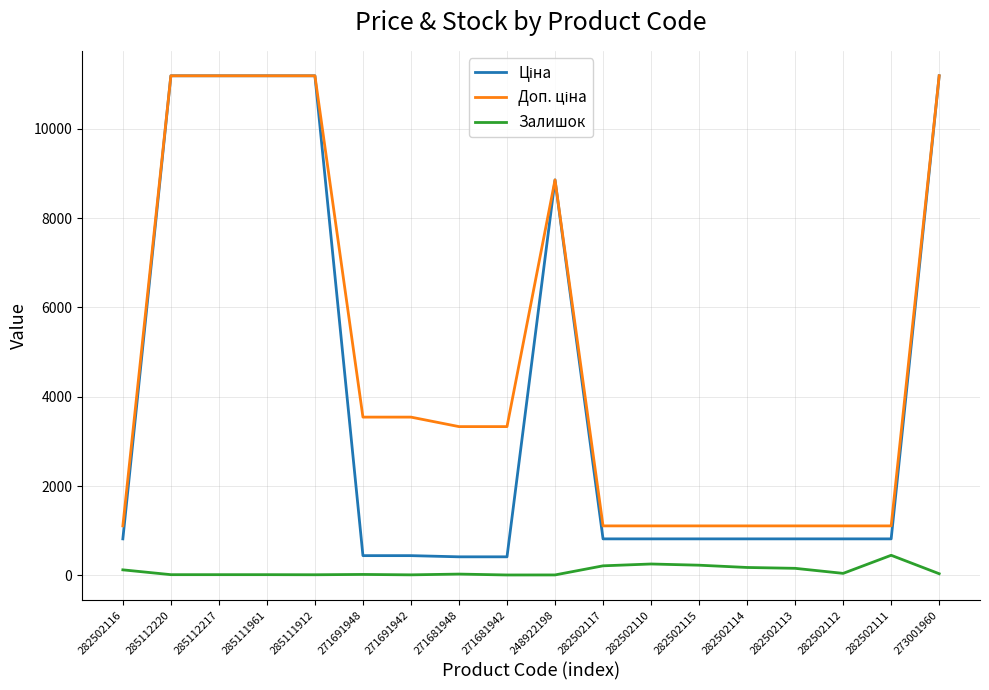

True or false: Залишок has a value of 38.0 at 273001960.

True